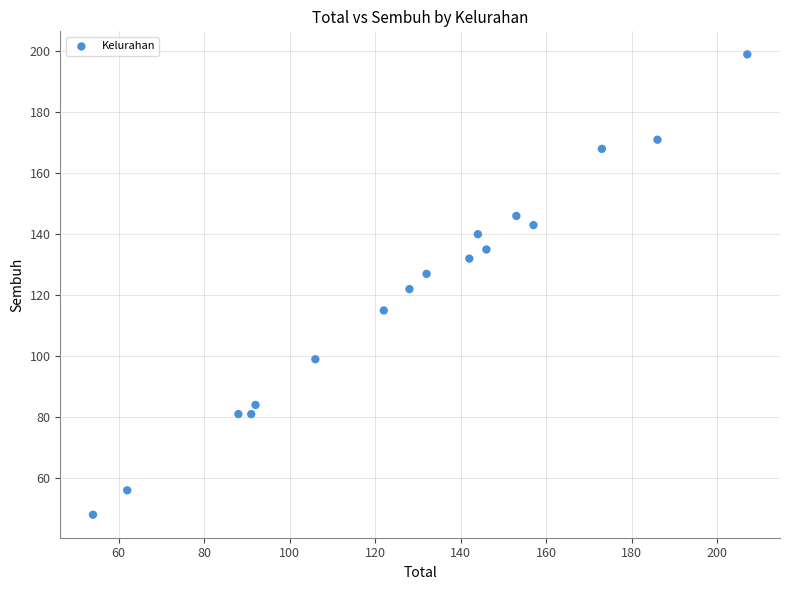

List the coordinates of all points as (Y, X) pairs, reading left to right.

(48, 54)  (56, 62)  (81, 88)  (81, 91)  (84, 92)  (99, 106)  (115, 122)  (122, 128)  (127, 132)  (132, 142)  (140, 144)  (135, 146)  (146, 153)  (143, 157)  (168, 173)  (171, 186)  (199, 207)